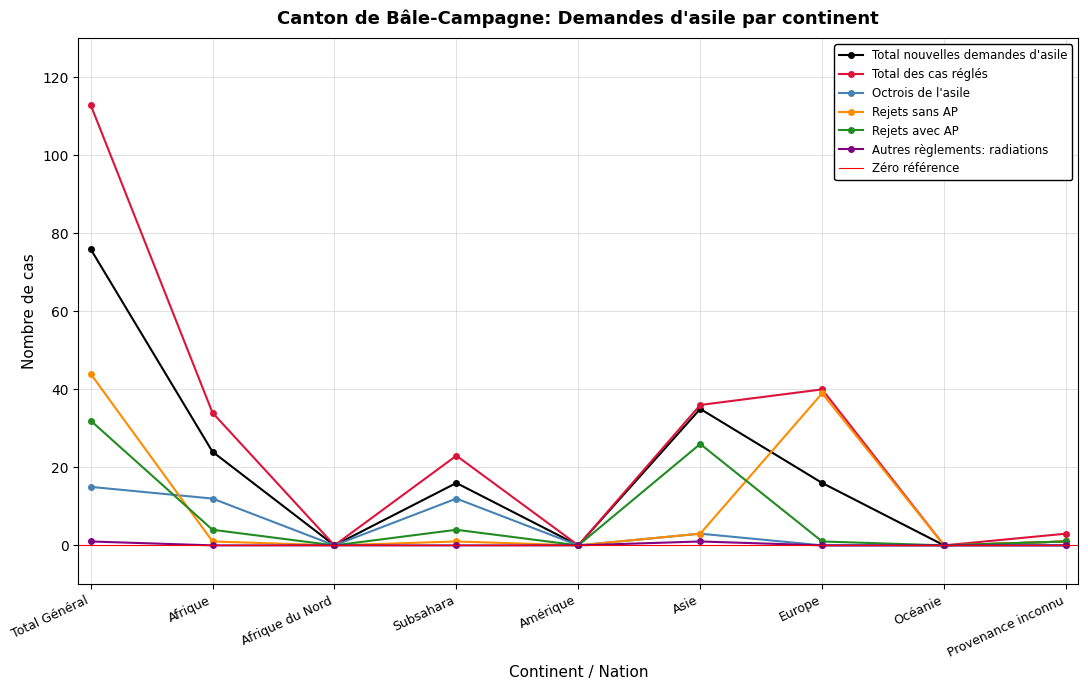

True or false: Rejets avec AP and Autres règlements: radiations cross at least once.

False